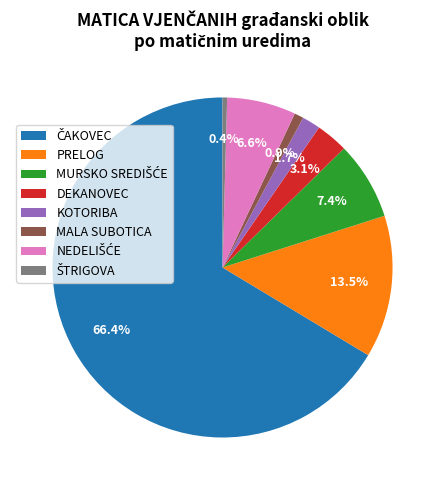

Count the number of slices in the pie.

8